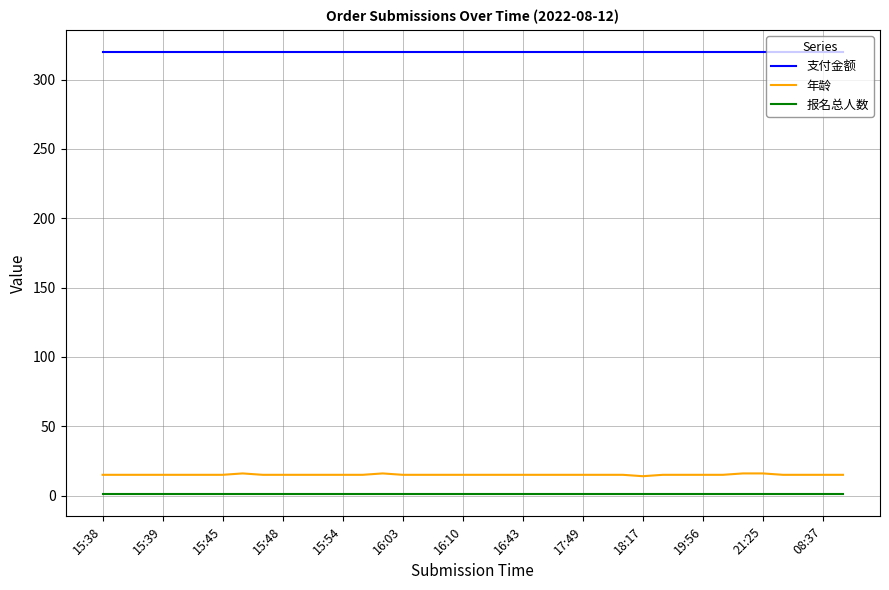

What is the minimum value for 报名总人数?

1